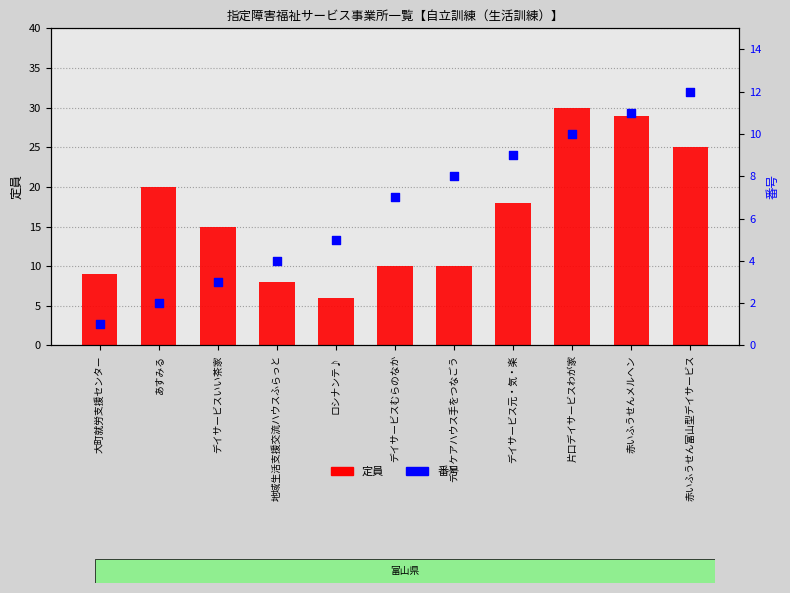

At which category is the sum across all series the highest?

片口デイサービスわが家